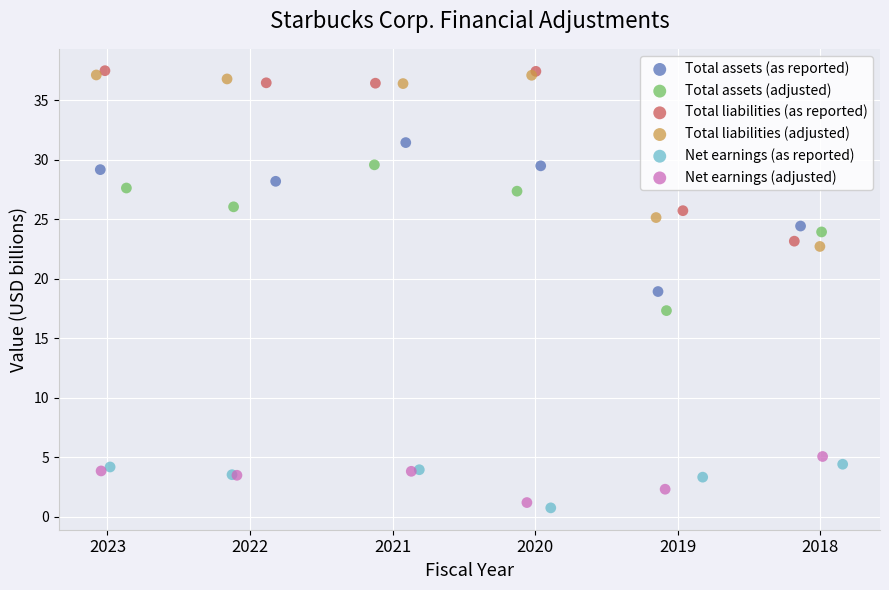

What are all the series names shown in the legend?

Total assets (as reported), Total assets (adjusted), Total liabilities (as reported), Total liabilities (adjusted), Net earnings (as reported), Net earnings (adjusted)